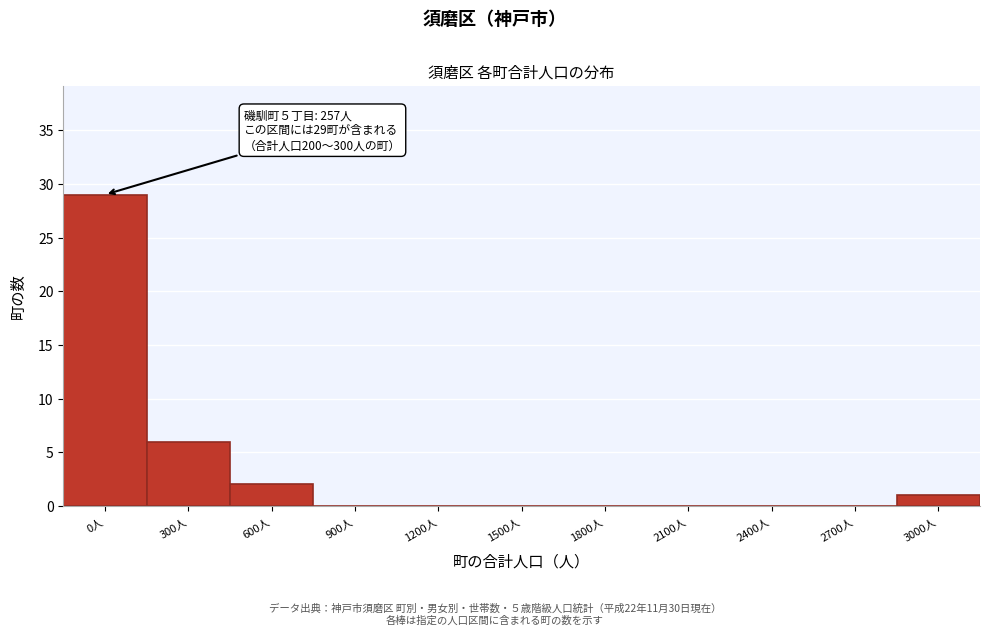

Reading left to right, what are all the values shown in this chart?

0人=29	300人=6	600人=2	900人=0	1200人=0	1500人=0	1800人=0	2100人=0	2400人=0	2700人=0	3000人=1